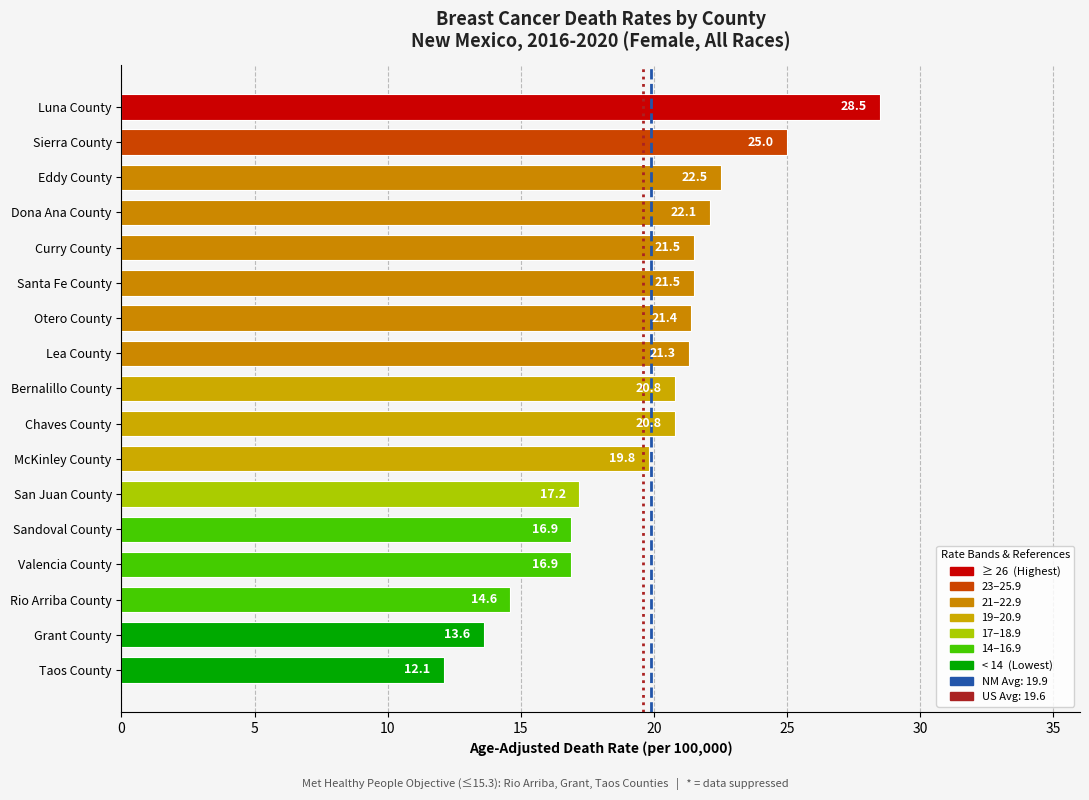

Does the chart contain stacked bars?

No